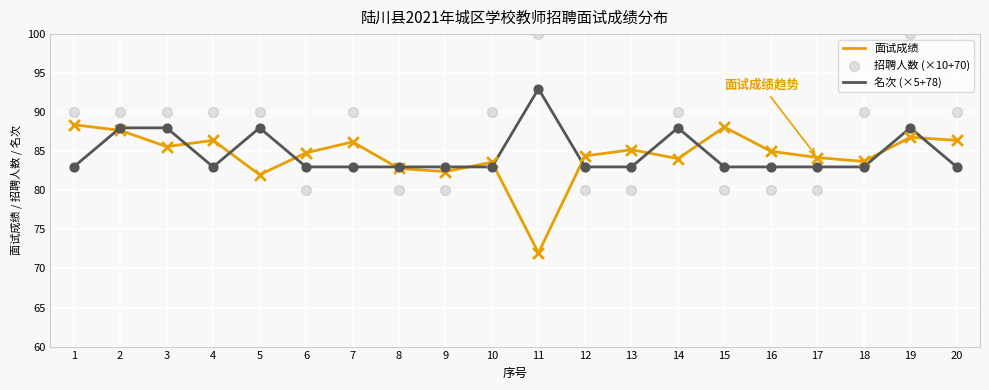

At how many categories does at least one series exceed 93?

2